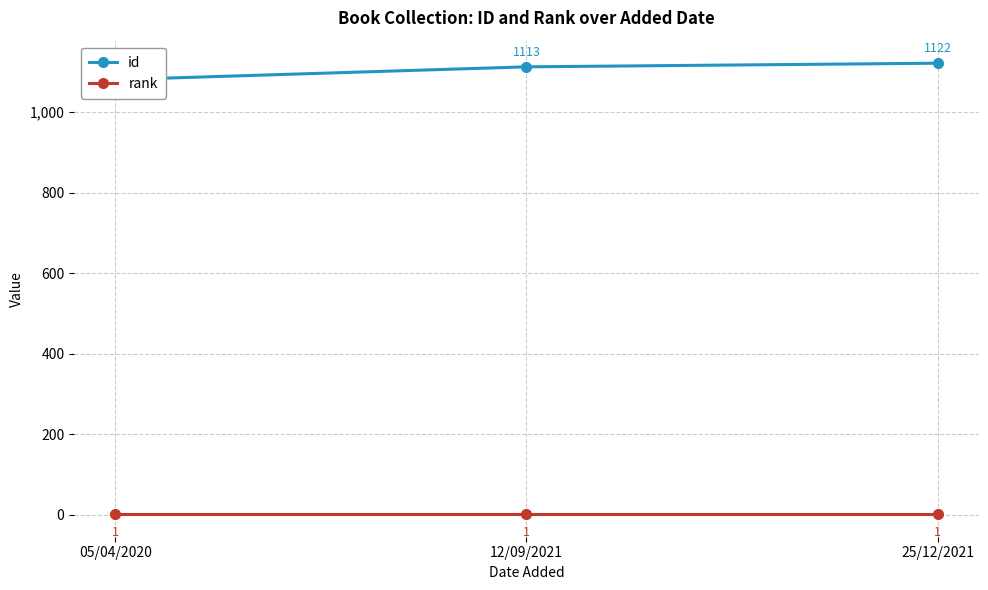

Which series has the largest range (max minus min)?

id